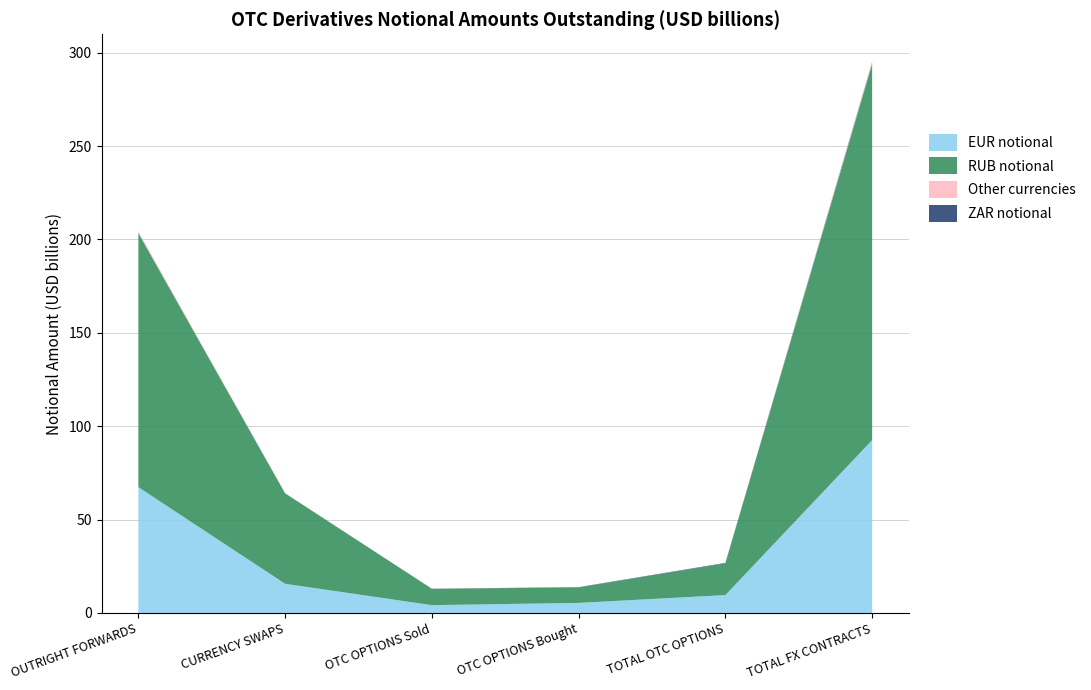

What is the highest value of the EUR notional series?

92.6